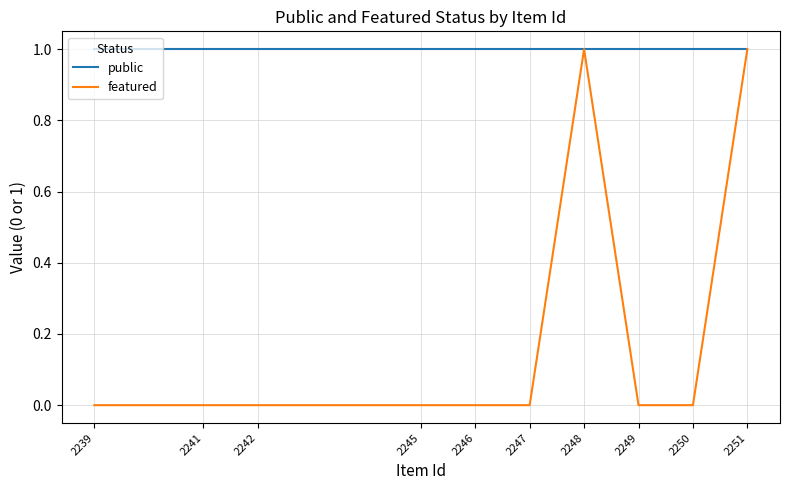

Which series has the largest range (max minus min)?

featured